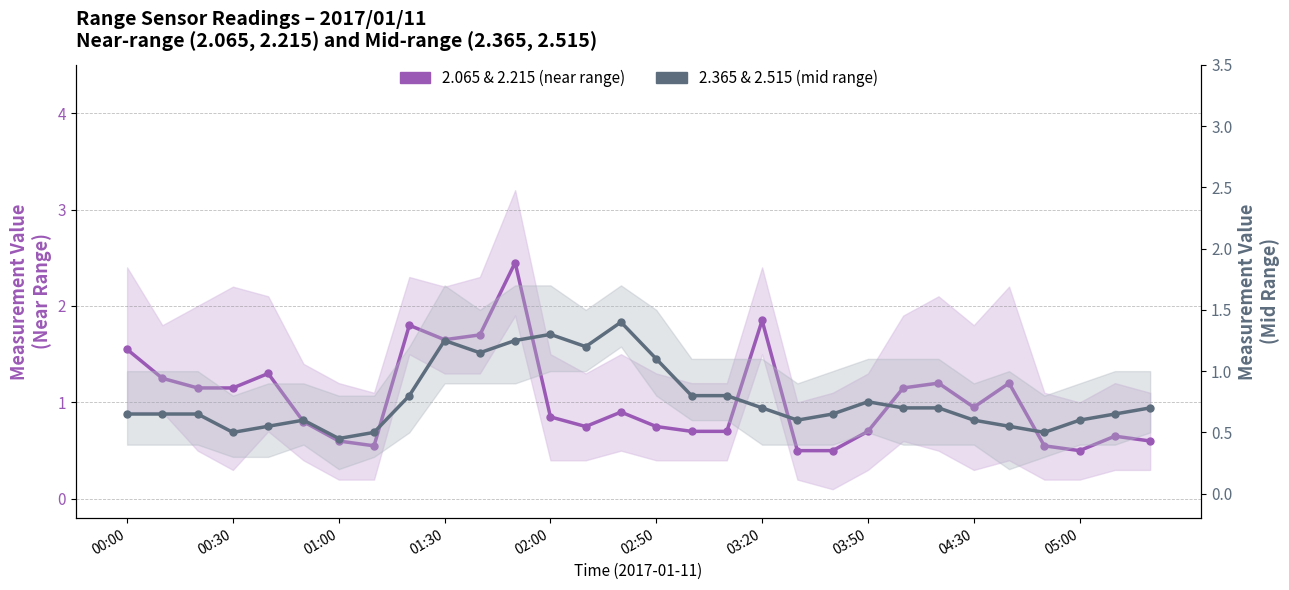

How many times do 2.065 & 2.215 (near range) and 2.365 & 2.515 (mid range) cross each other?

5